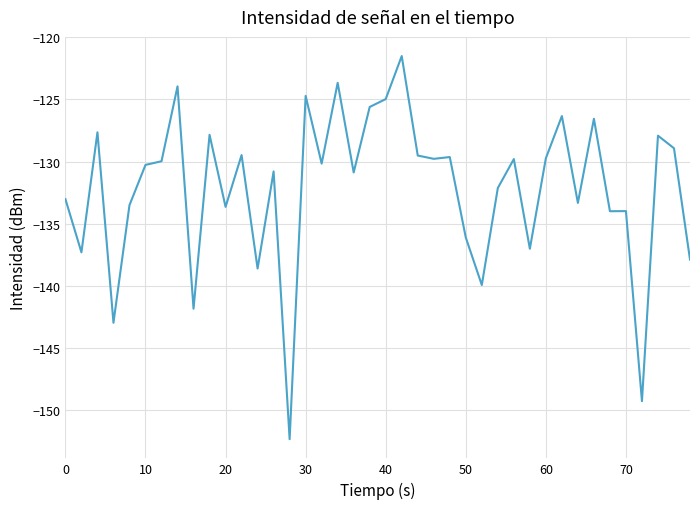

What is the maximum value shown in the chart?

-121.5